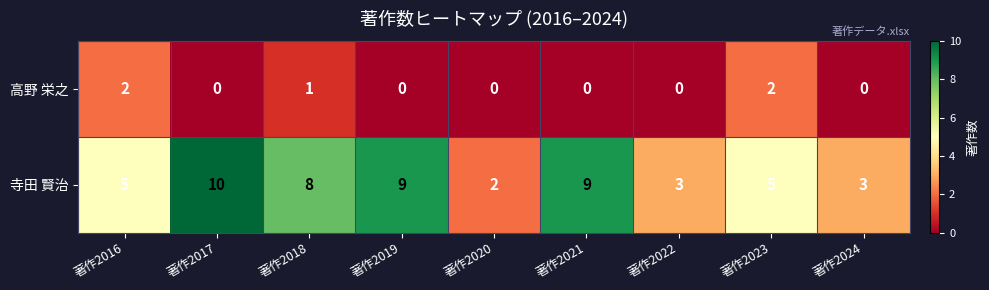

Reading left to right, what are all the values shown in this chart?

高野 栄之: 著作2016=2	著作2017=0	著作2018=1	著作2019=0	著作2020=0	著作2021=0	著作2022=0	著作2023=2	著作2024=0
寺田 賢治: 著作2016=5	著作2017=10	著作2018=8	著作2019=9	著作2020=2	著作2021=9	著作2022=3	著作2023=5	著作2024=3